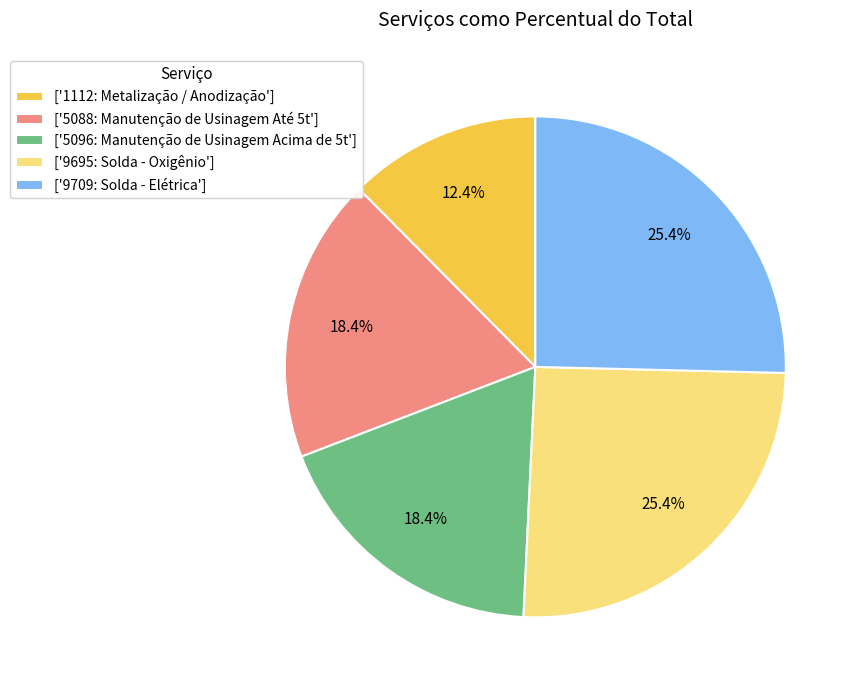

Between ['9709: Solda - Elétrica'] and ['5096: Manutenção de Usinagem Acima de 5t'], which is larger?

['9709: Solda - Elétrica']